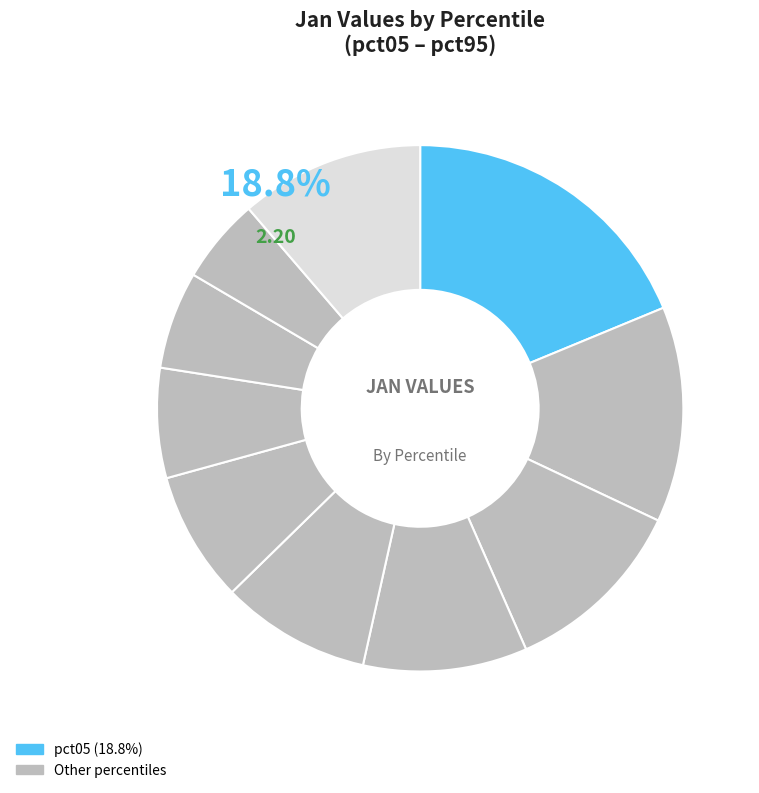

Count the number of slices in the pie.

10